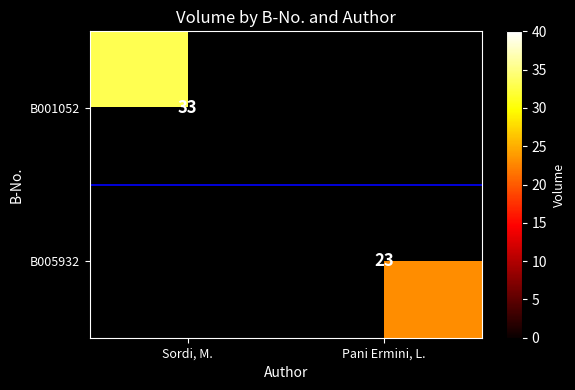

The value of B005932 at Pani Ermini, L. is 23. True or false?

True